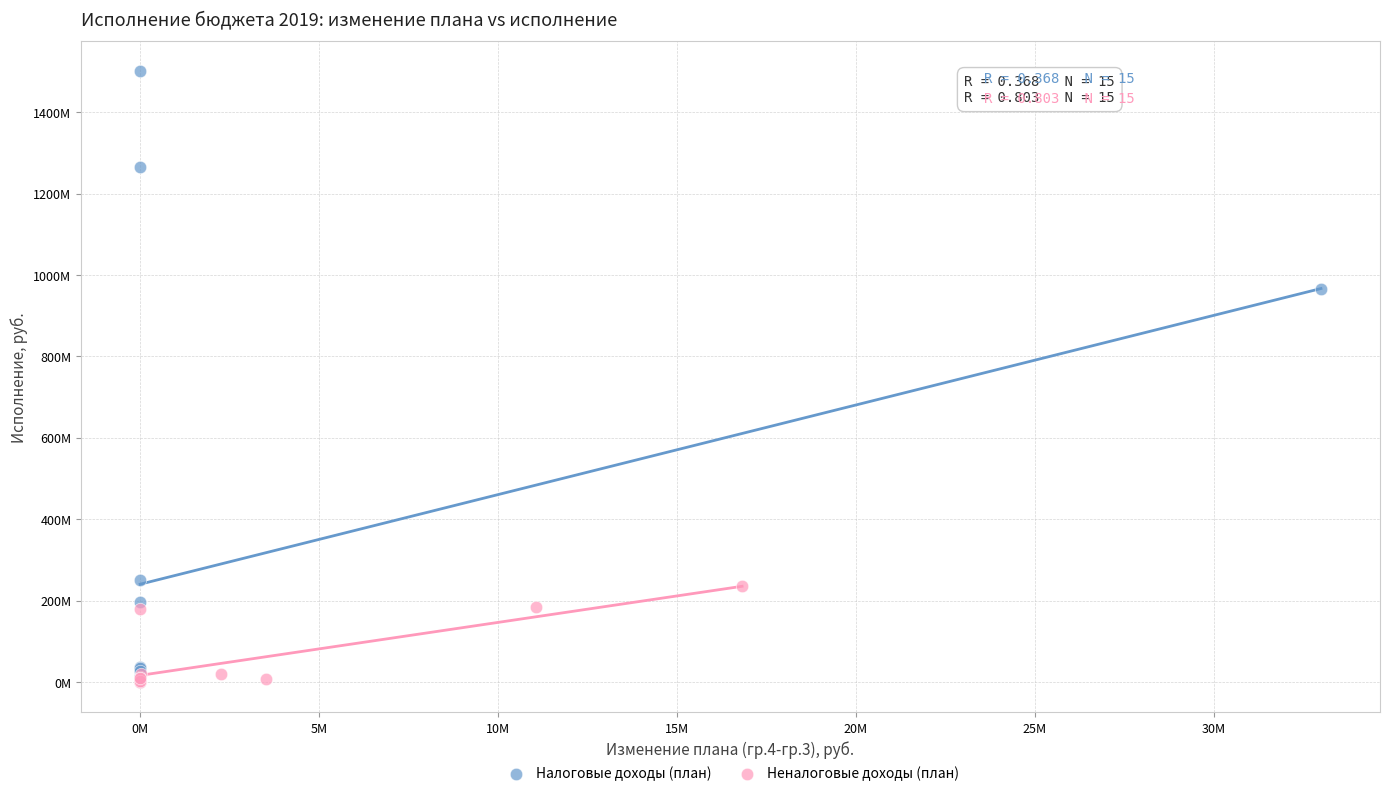

Which series reaches the maximum Y coordinate?

Налоговые доходы (план)